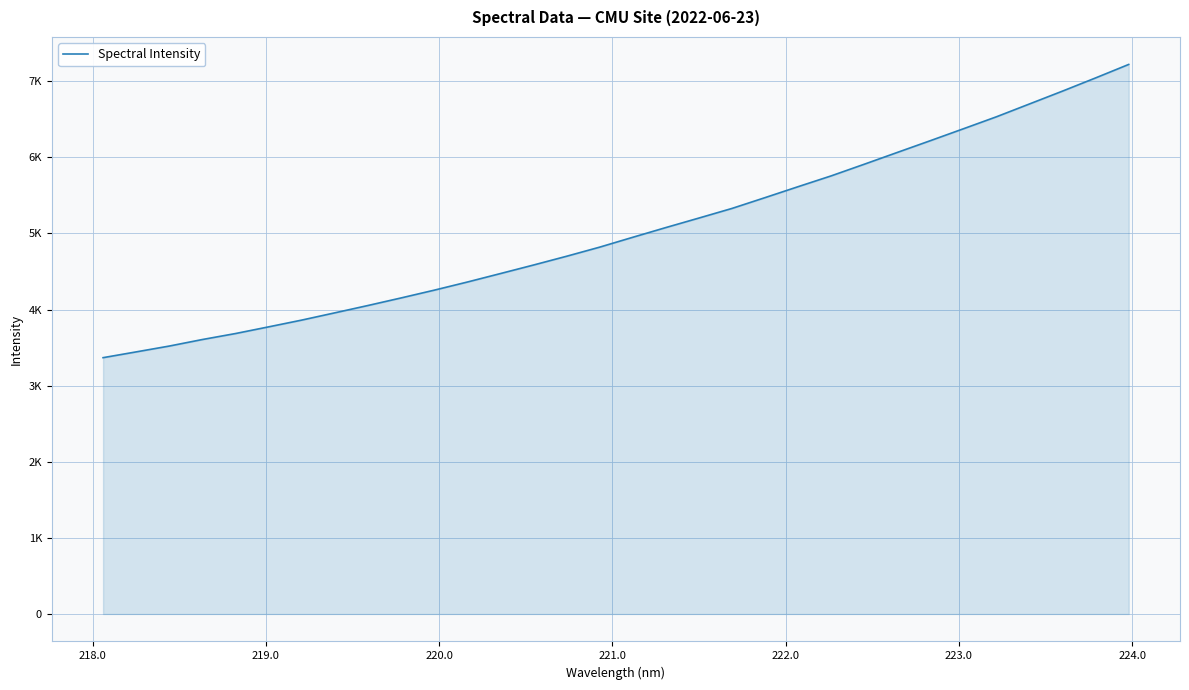

Is this an area chart (filled region under the line)?

Yes